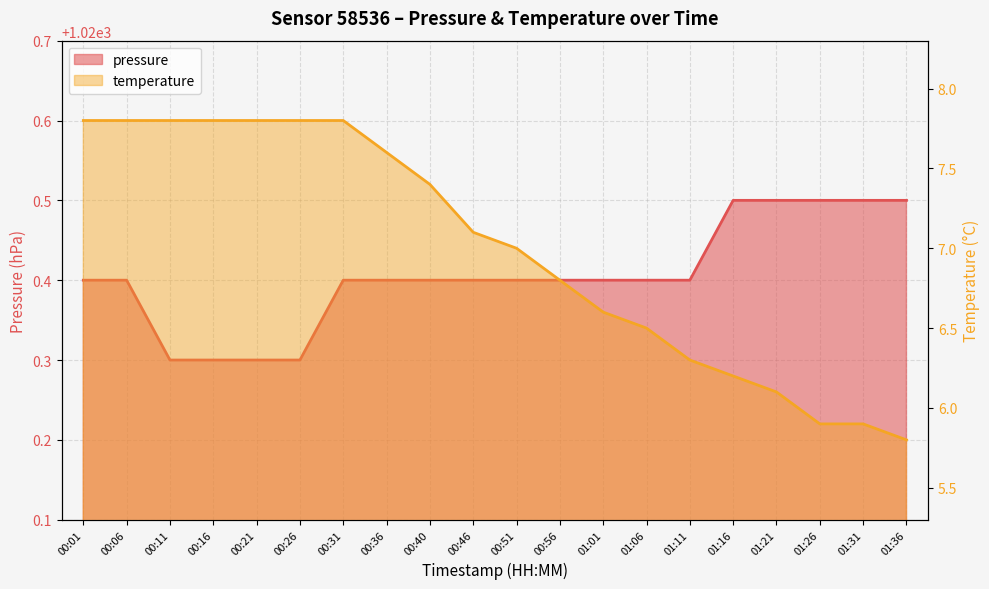

What is the spread (max minus min) of values at 00:21?

1012.5